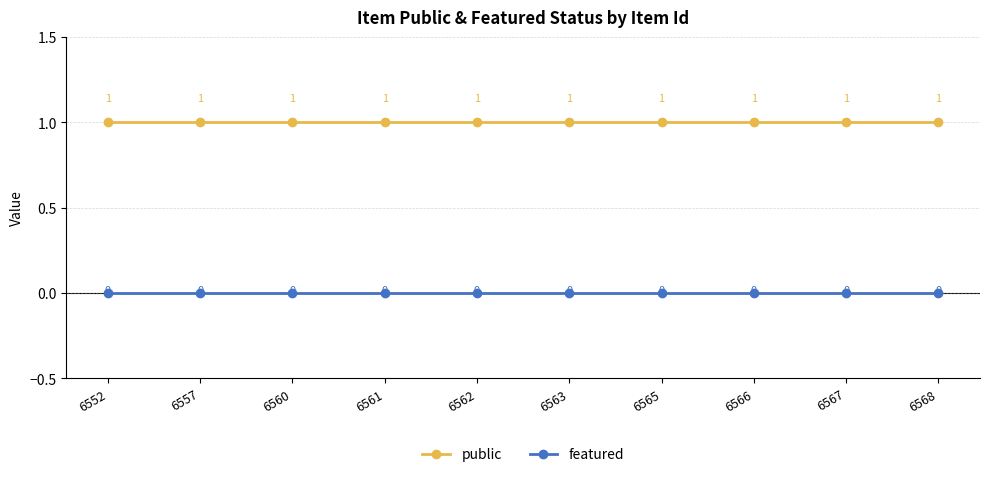

The value of featured at 6565 is 0. True or false?

True